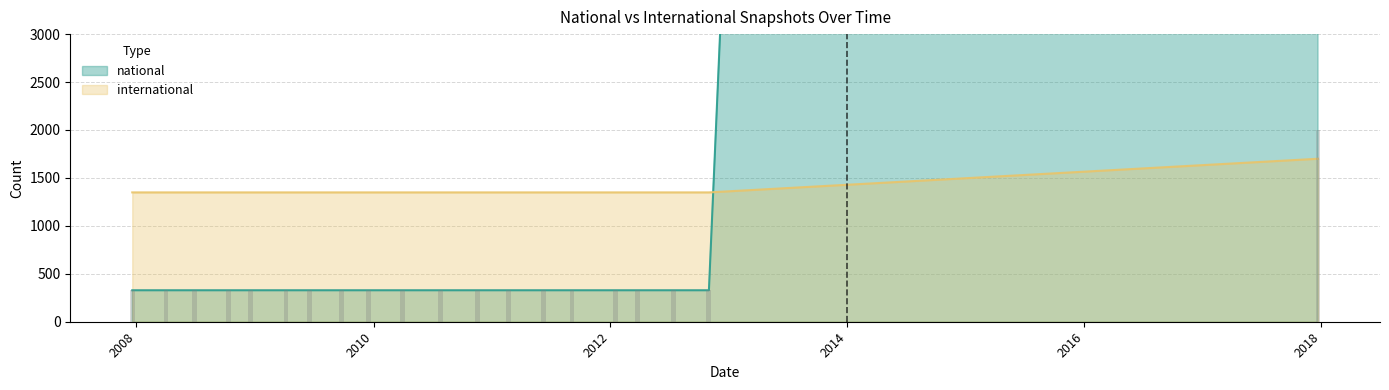

At which label does international reach its peak?

2018